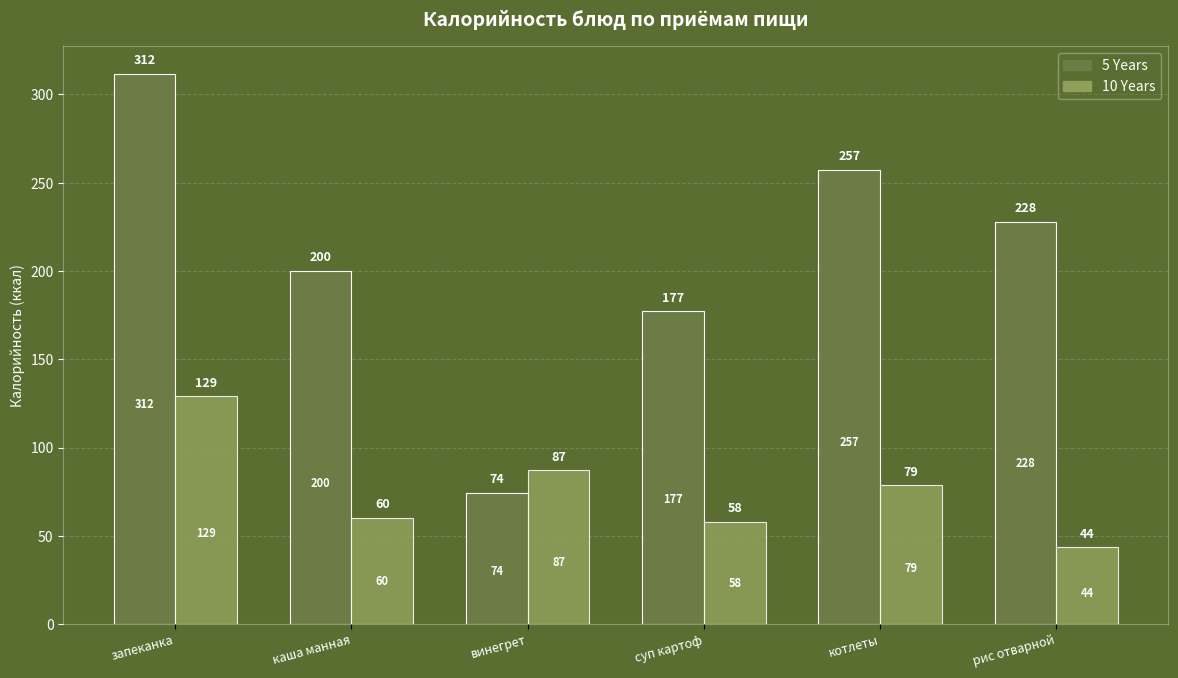

At which label does 10 Years first exceed 78?

запеканка